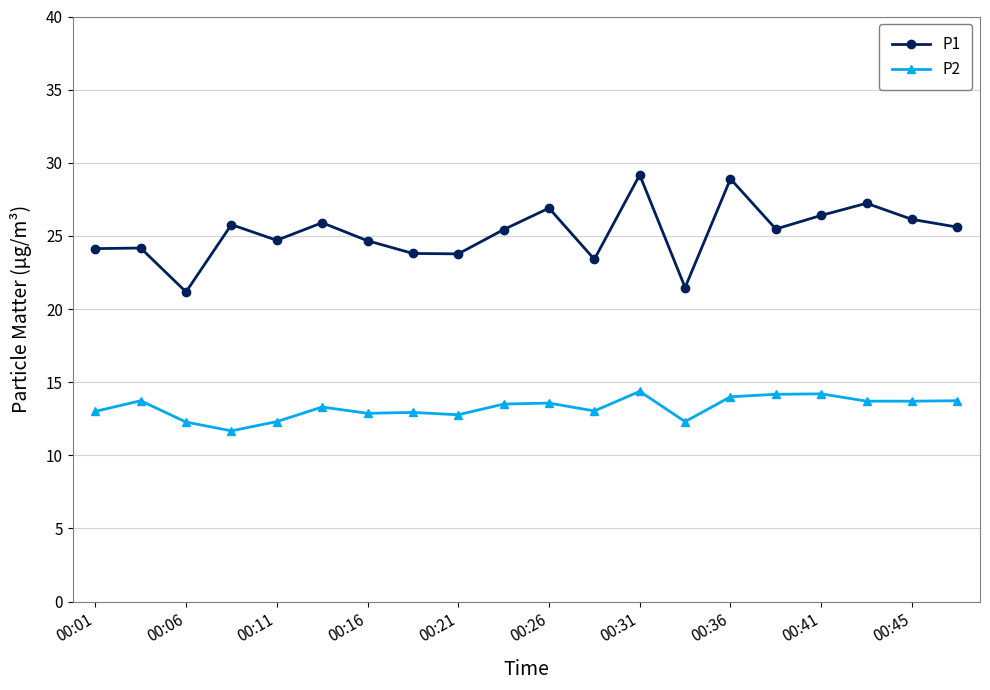

True or false: P2 has more than 0 points higher than both neighbors.

True